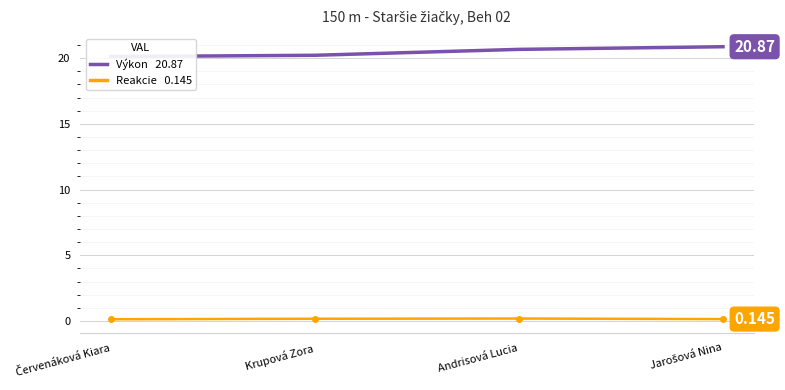

List the series in order of their peak value, highest first.

Výkon, Reakcie